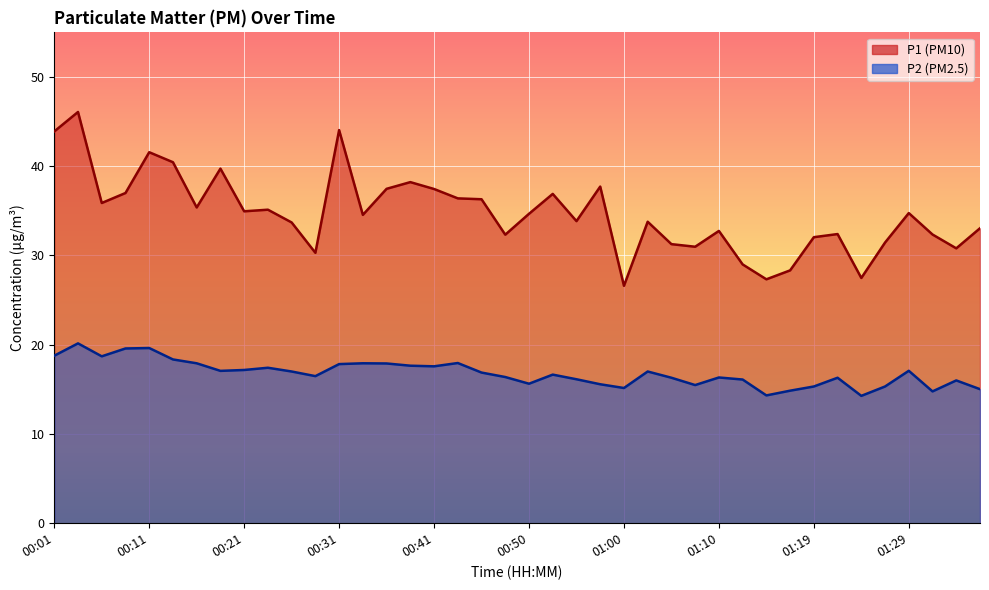

How many values in the P2 series exceed 16?

28